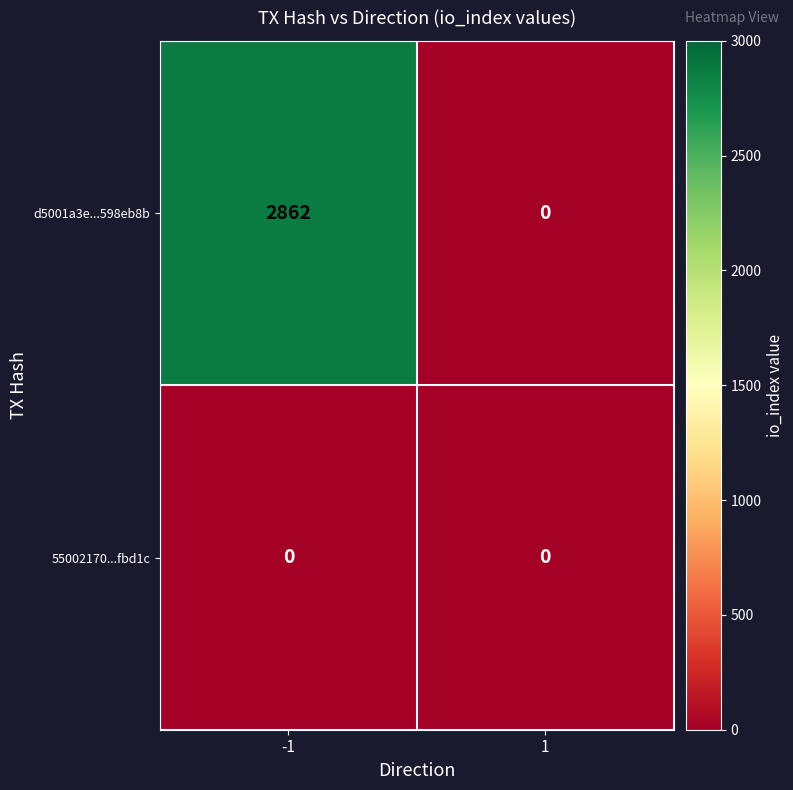

At which category is the sum across all series the highest?

-1